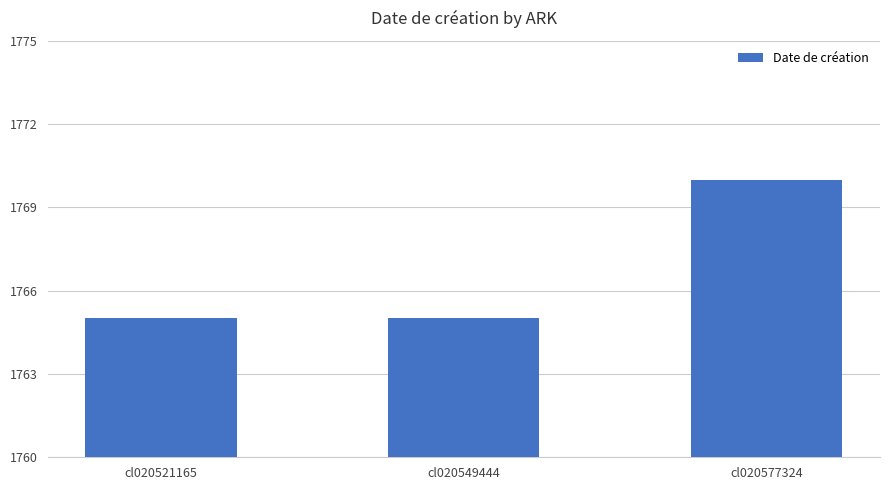

What is the sum of all values?

5300